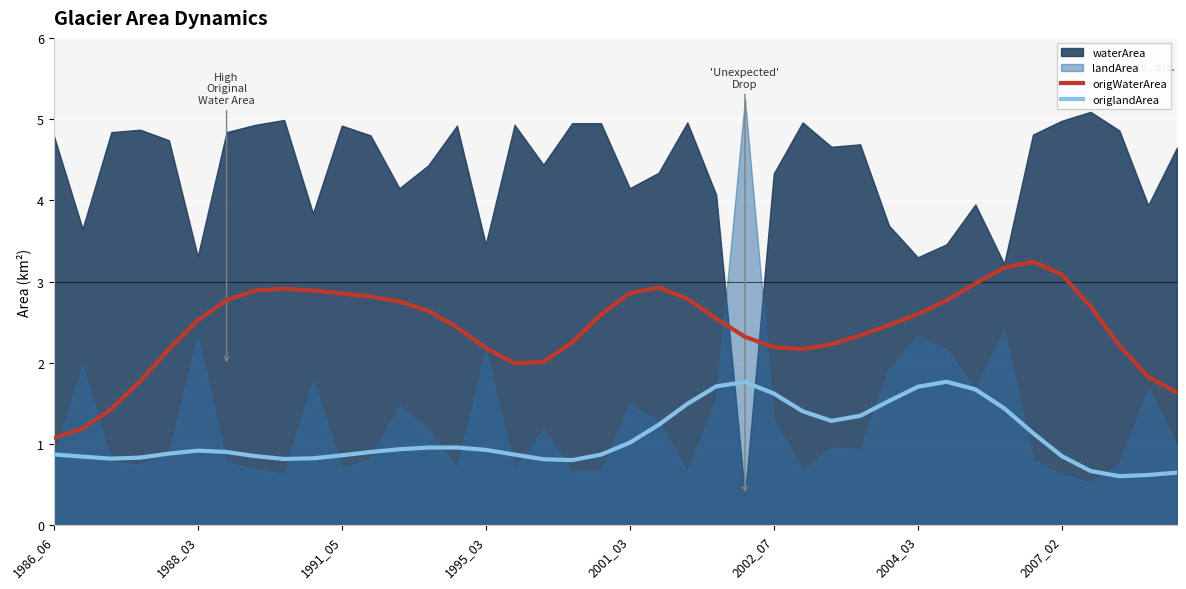

How many lines are shown in the chart?

2